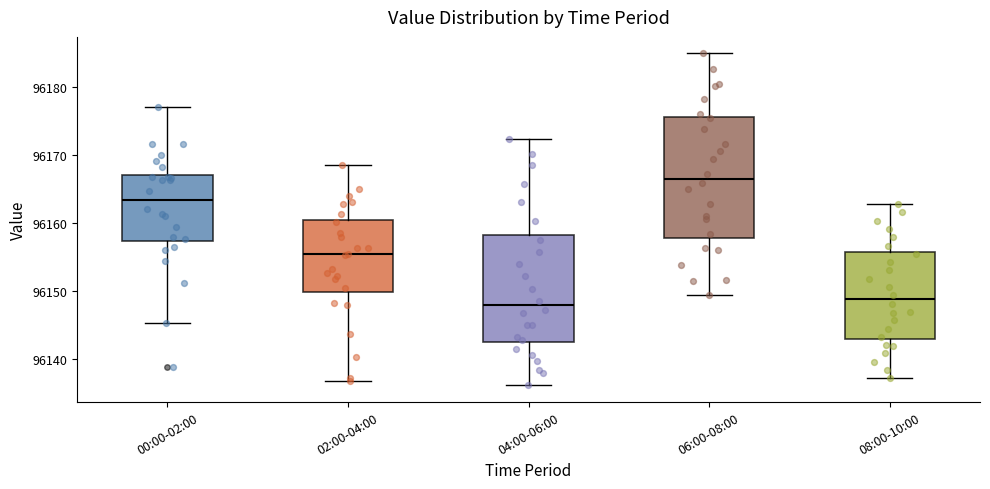

Where is the upper edge of the box for 06:00-08:00 on the y-axis? The values are not printed on the chart, so give them approximately, as read against the axis.

96176